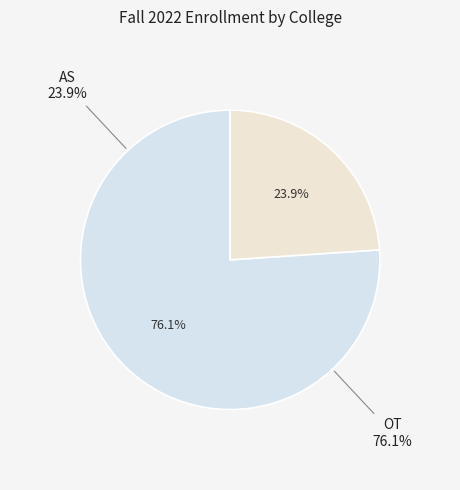

Count the number of slices in the pie.

2